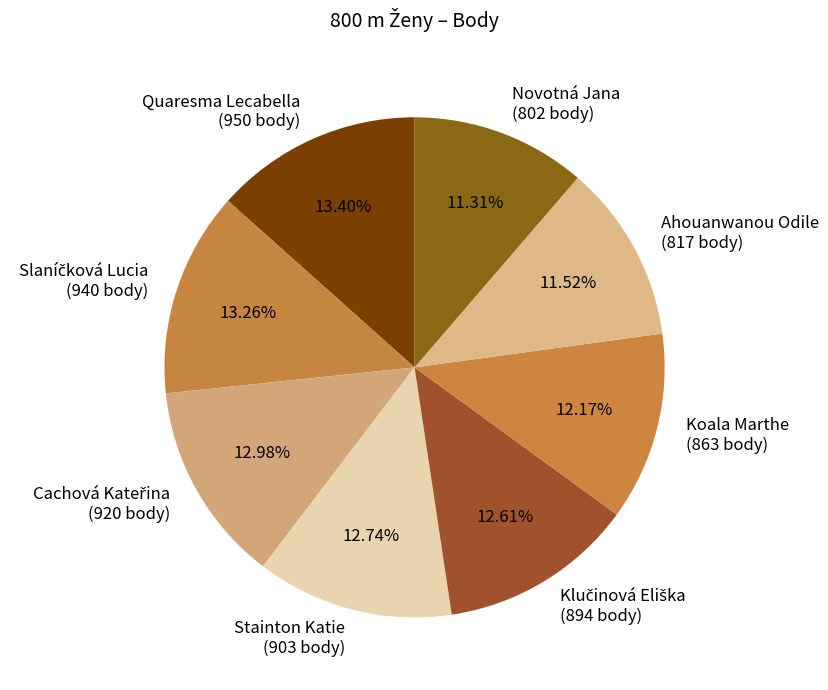

Which has a higher value, Novotná Jana (802 body) or Koala Marthe (863 body)?

Koala Marthe (863 body)